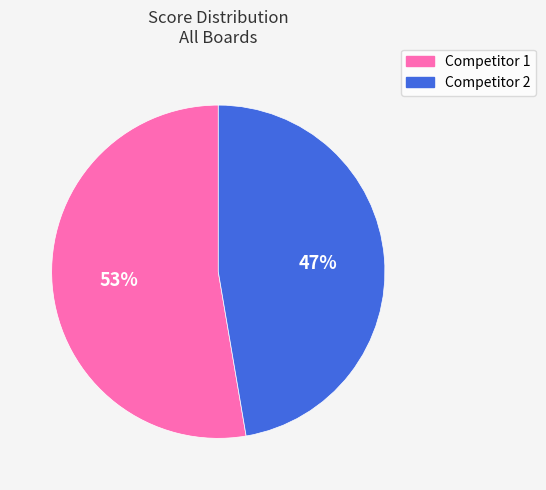

True or false: Competitor 2 accounts for 47% of the total.

True